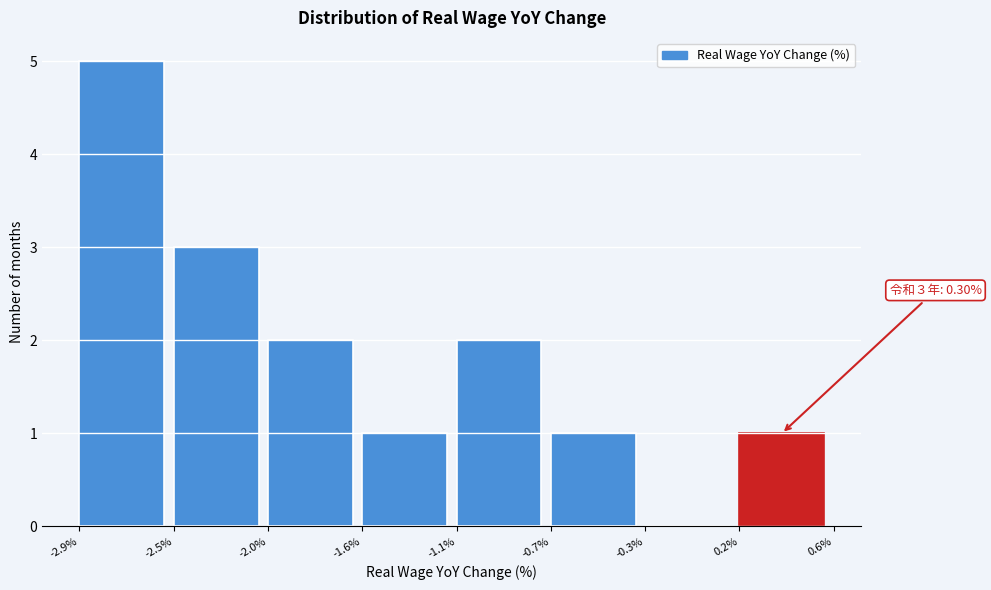

Reading left to right, transcribe all the data shown in this chart.

-2.9%=5	-2.5%=3	-2.0%=2	-1.6%=1	-1.1%=2	-0.7%=1	-0.3%=0	0.2%=1